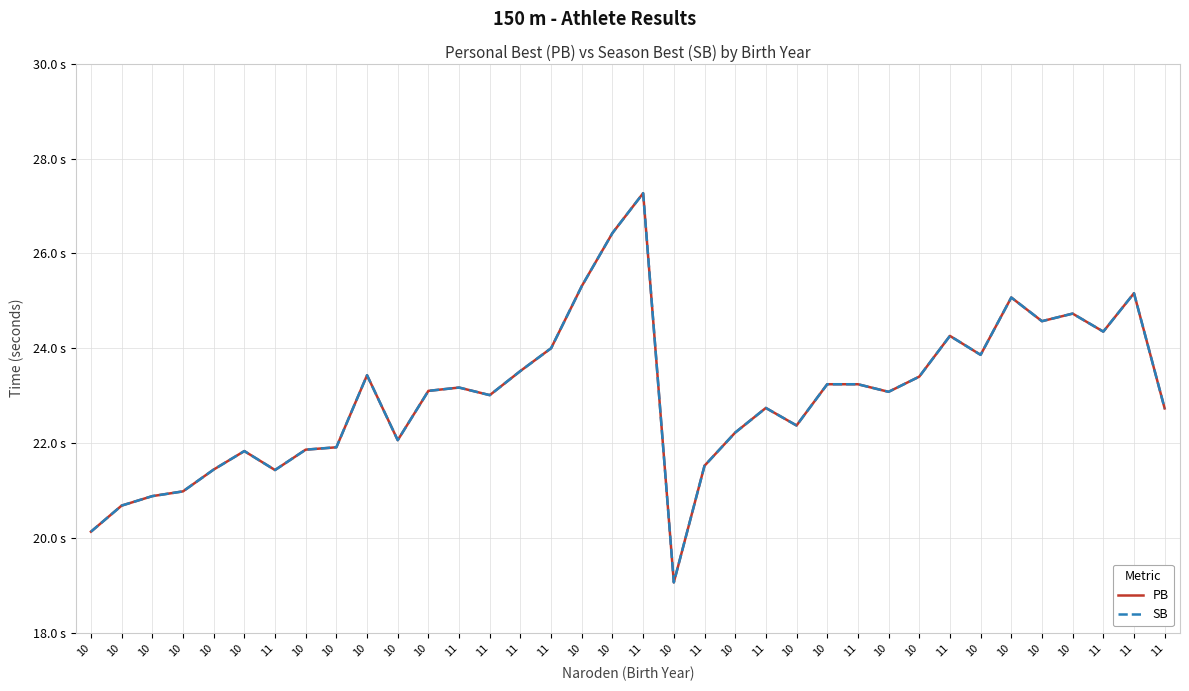

Is this an area chart (filled region under the line)?

No